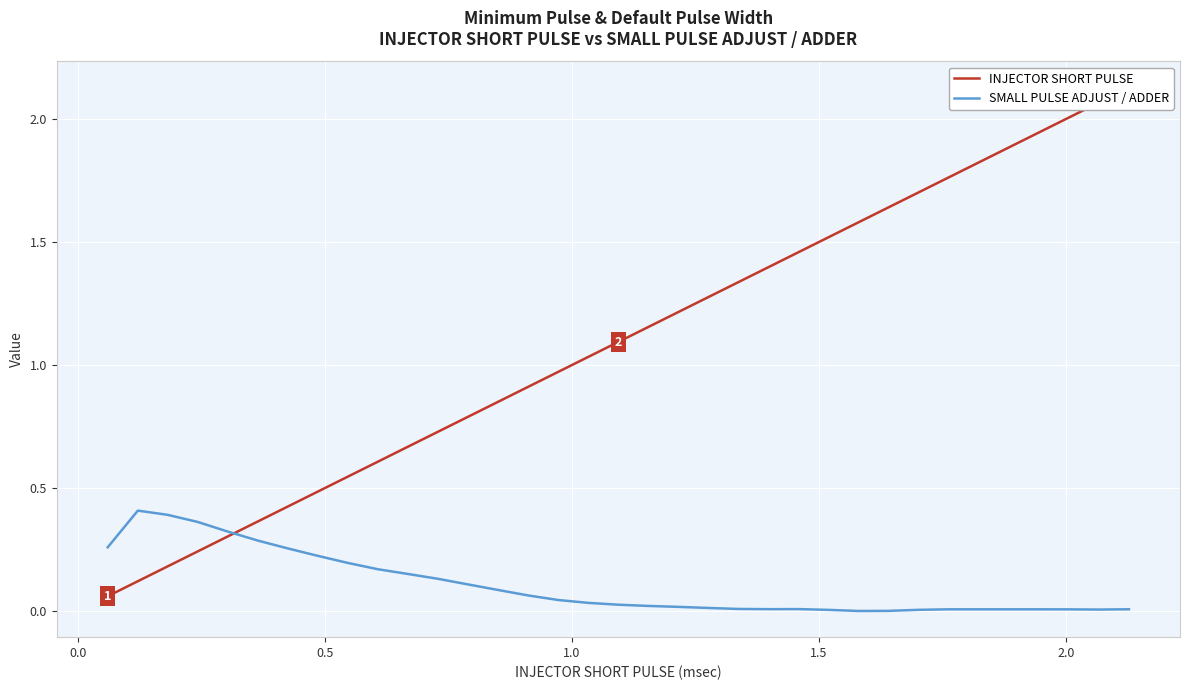

How many times do SMALL PULSE ADJUST / ADDER and INJECTOR SHORT PULSE cross each other?

1